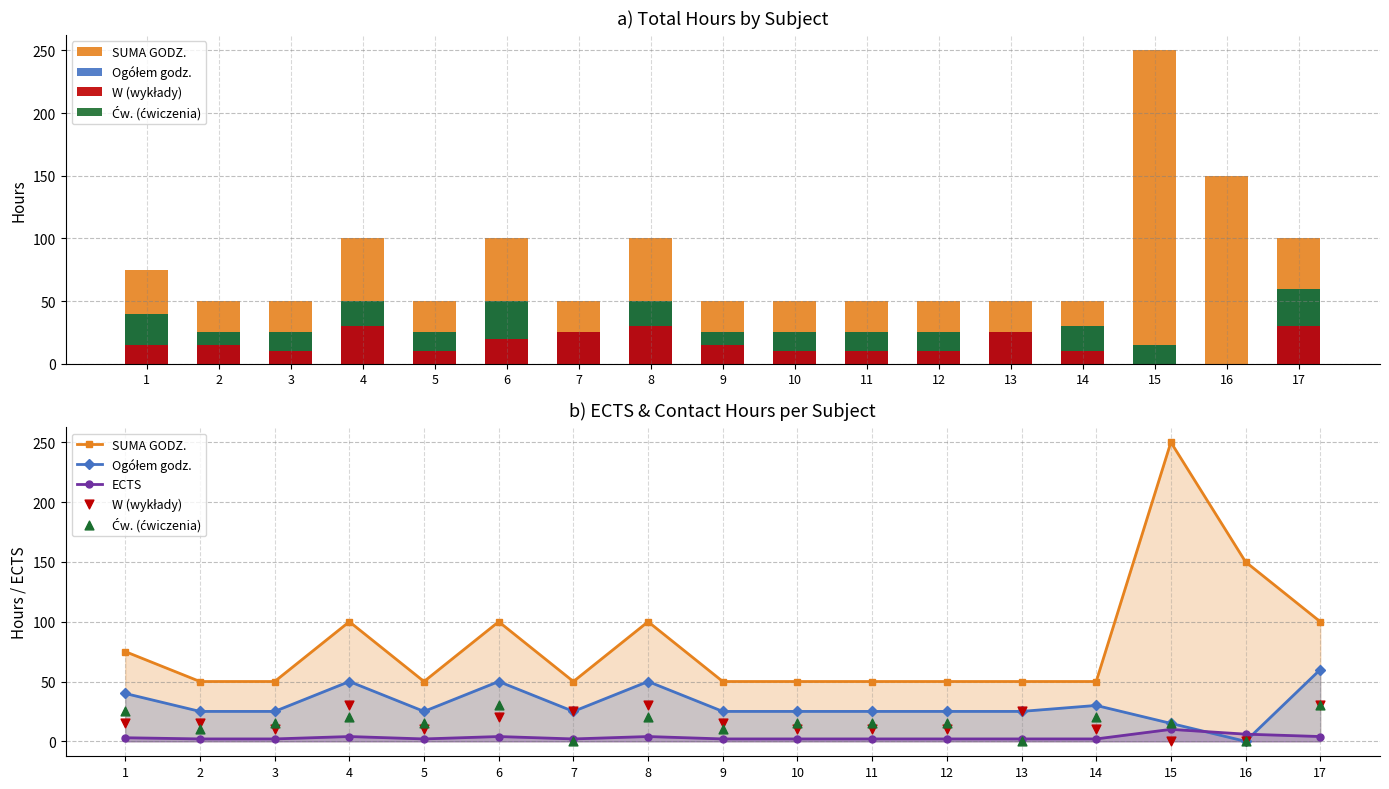

At which category is the sum across all series the highest?

15